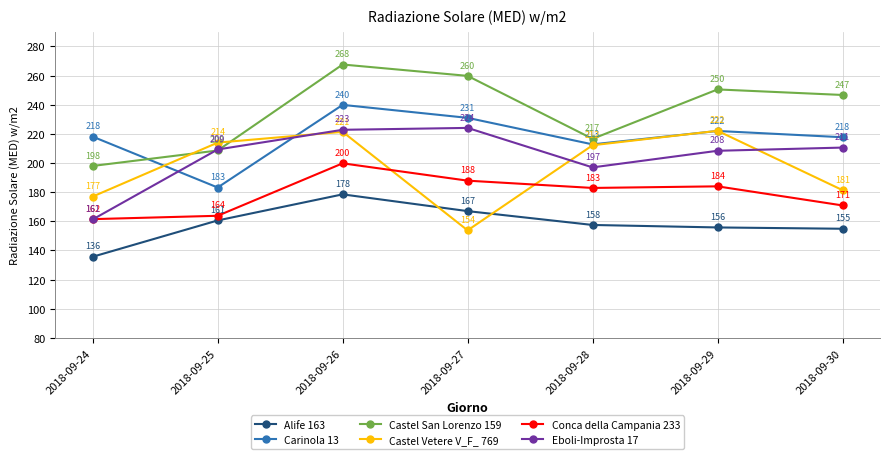

Which label corresponds to the largest value in the chart?

2018-09-26